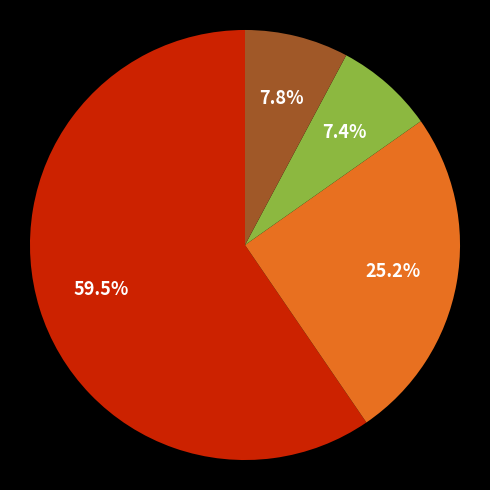

Is there any slice that represents more than half of the pie?

Yes